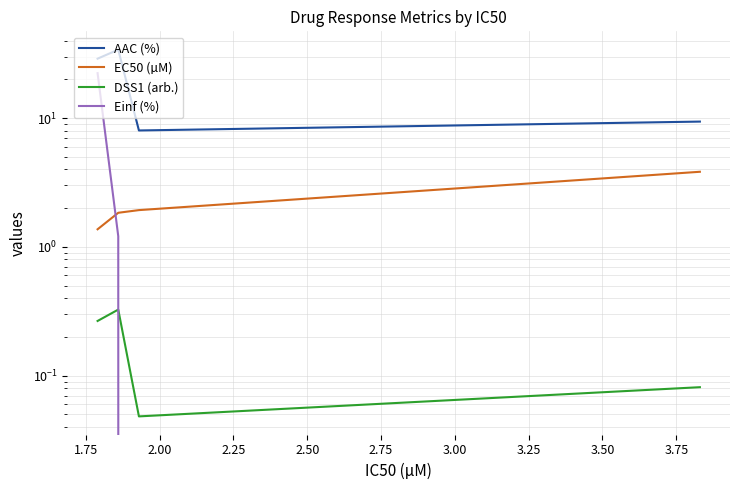

Which series has the largest range (max minus min)?

AAC (%)